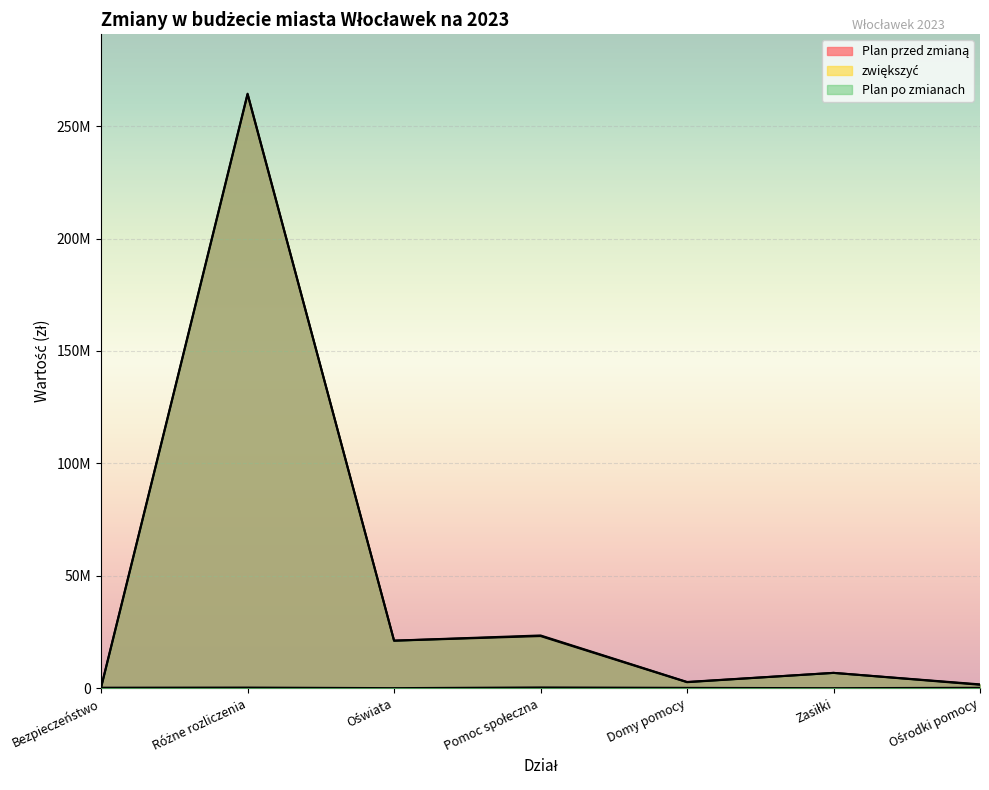

Does the chart display data point markers on the line(s)?

No